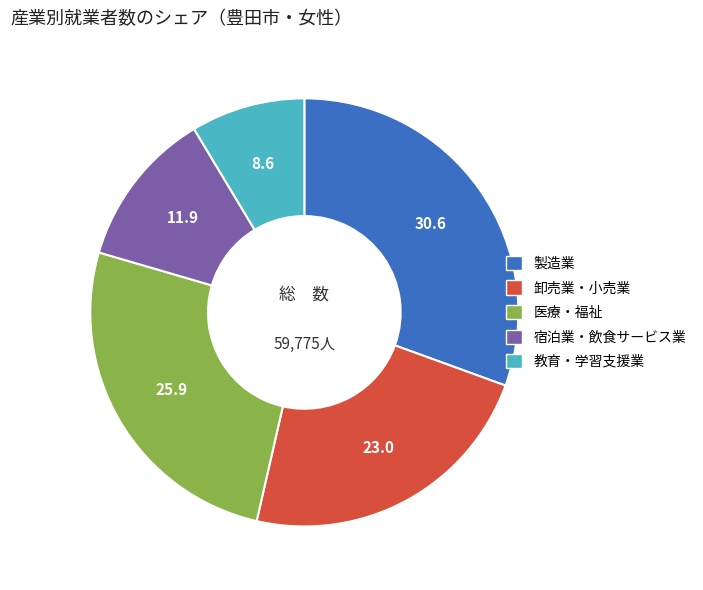

Is there any slice that represents more than half of the pie?

No